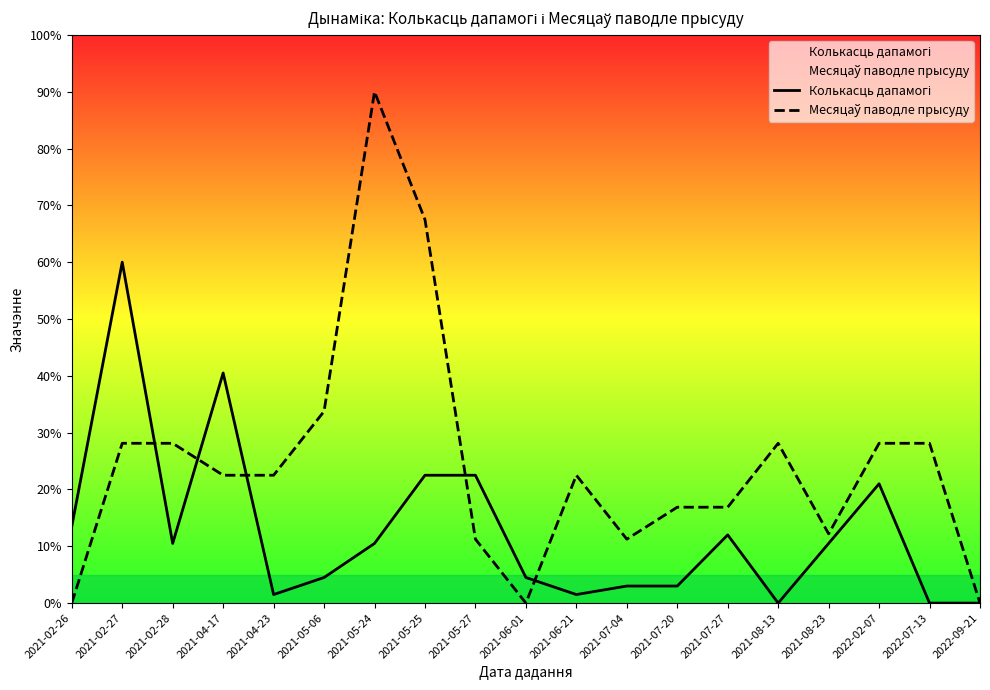

In Колькасць дапамогі, how many points are higher than both neighbors (excluding endpoints)?

4